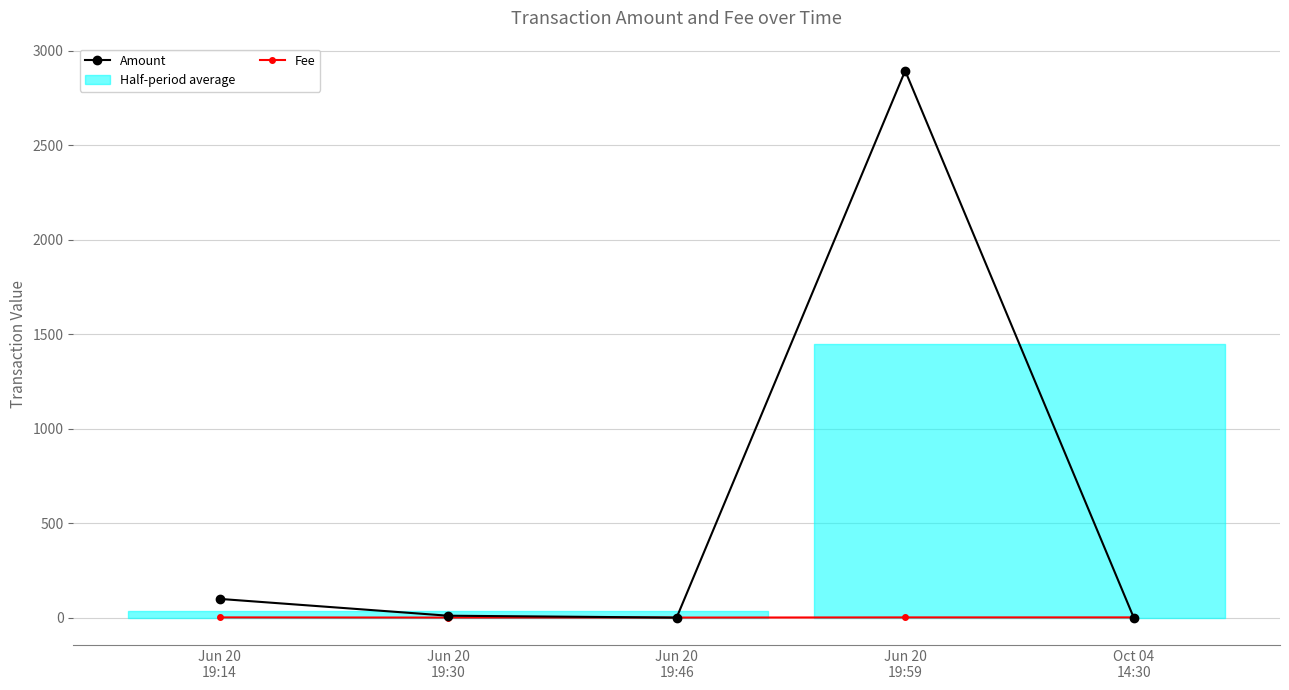

How many distinct data groups are displayed?

2